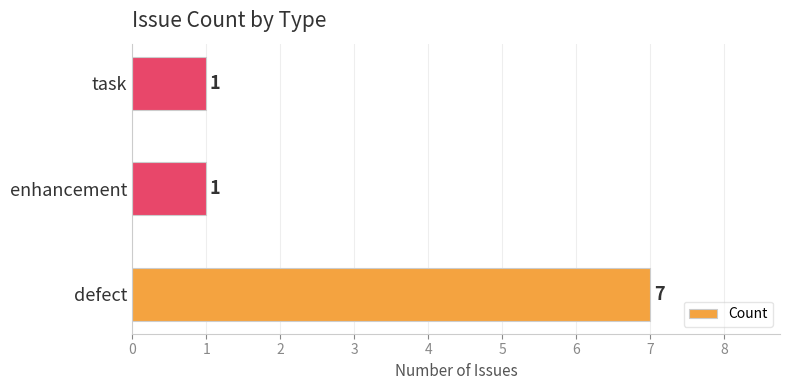

What is the difference between the maximum and minimum values?

6